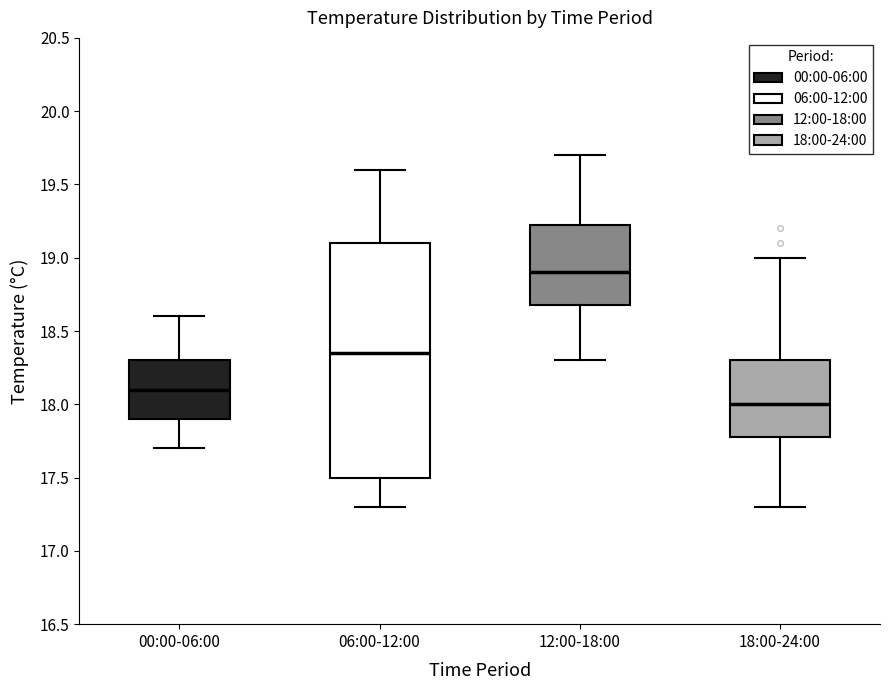

Which box's median line is the lowest?

18:00-24:00